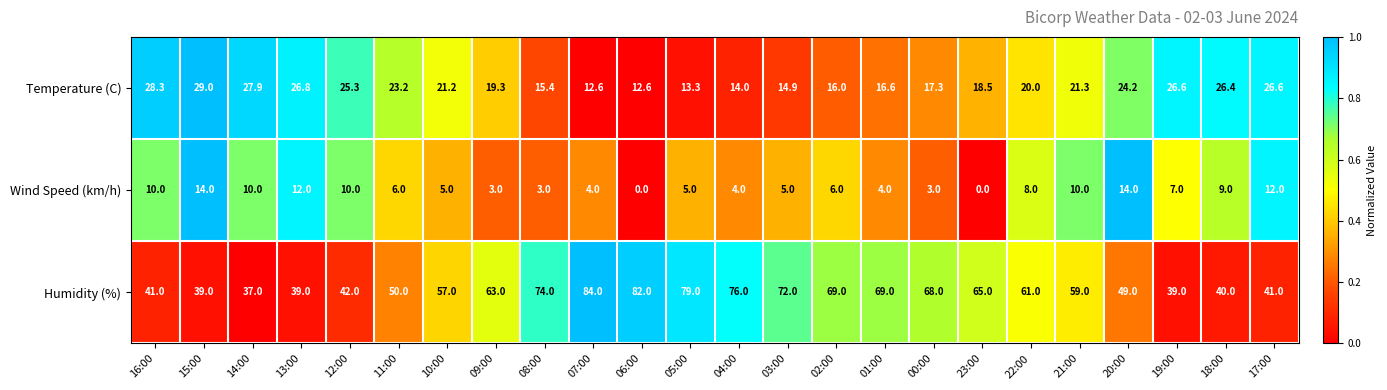

Which series has the largest range (max minus min)?

Humidity (%)